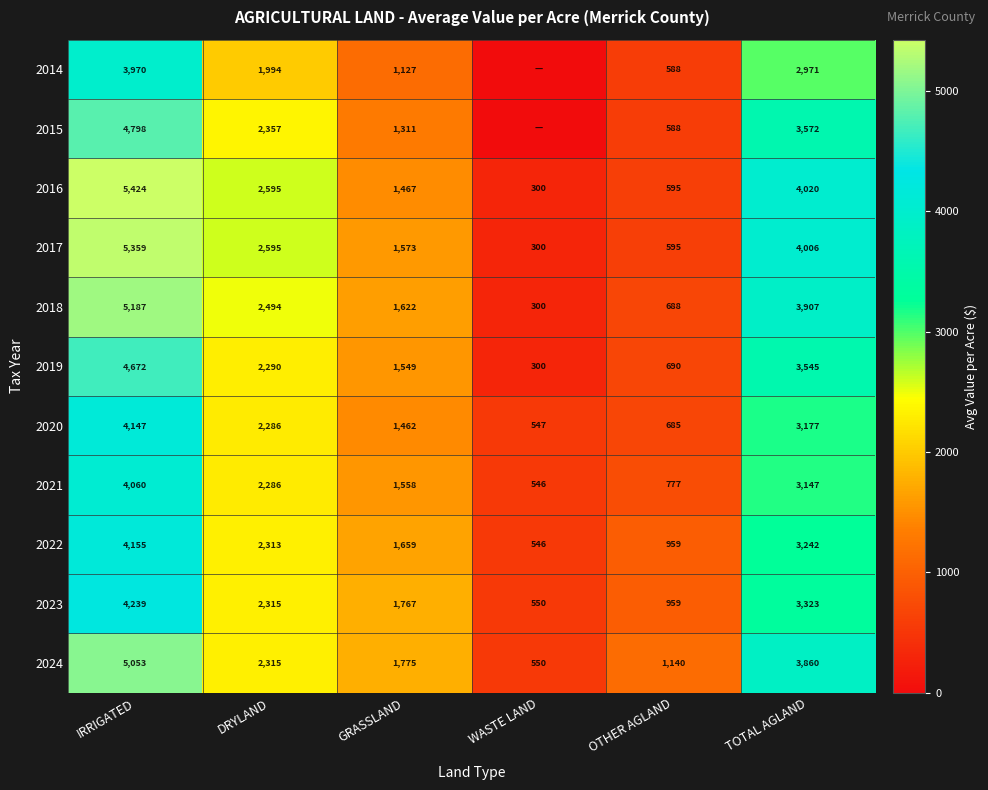

What is the maximum value shown in the chart?

5424.4